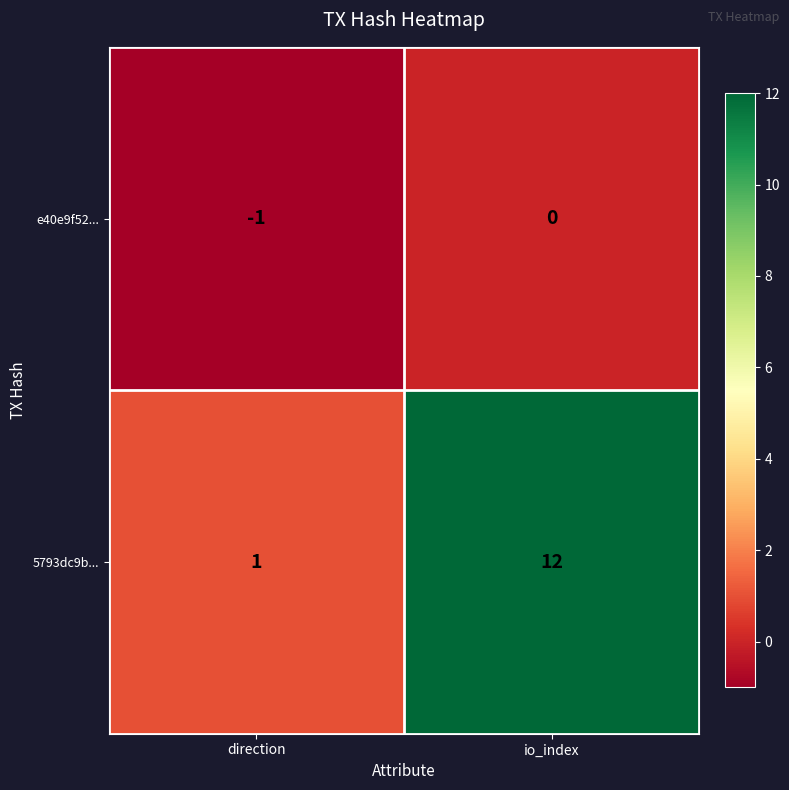

Reading right to left, what are all the values shown in this chart?

e40e9f52...: 0	-1
5793dc9b...: 12	1